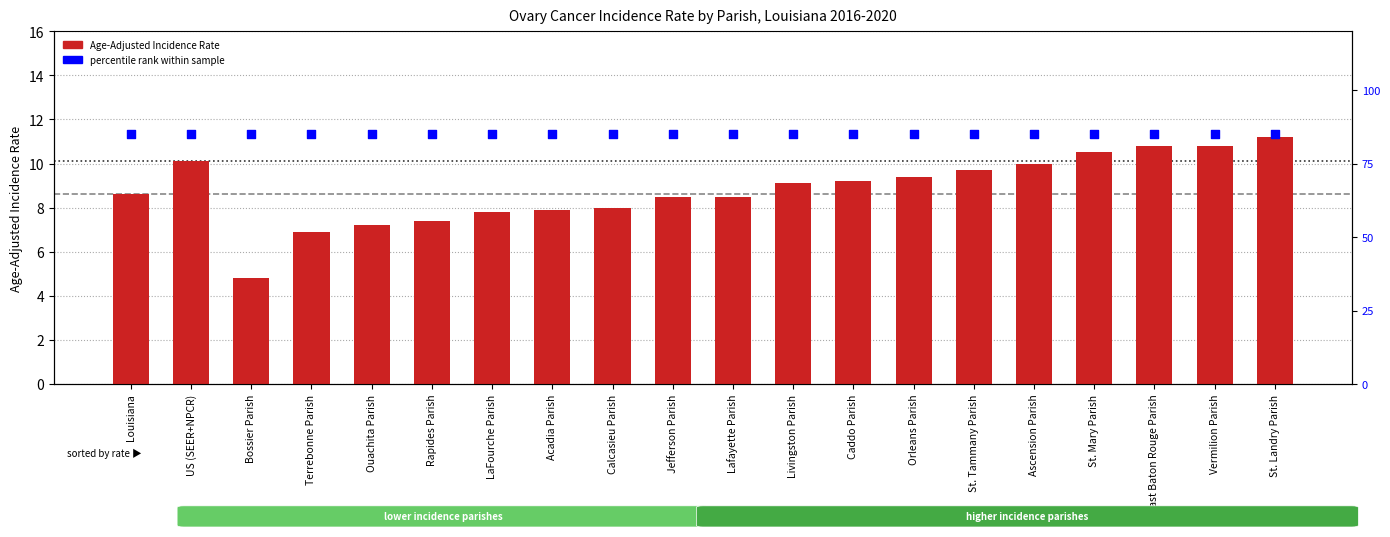

Which has a higher value, Calcasieu Parish or Ouachita Parish?

Calcasieu Parish